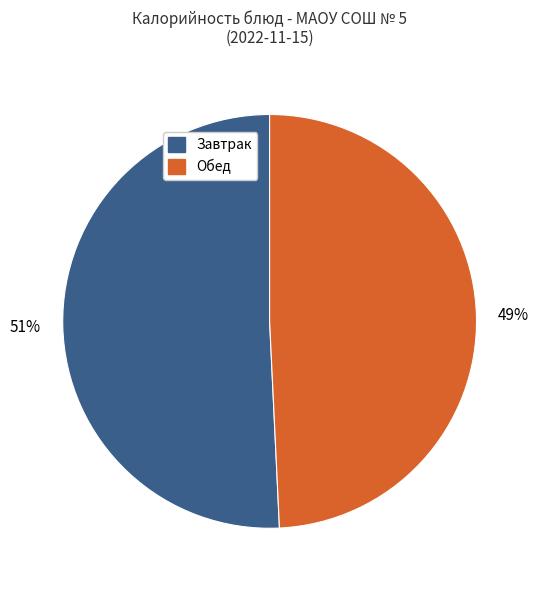

Is there a majority slice in this chart?

Yes